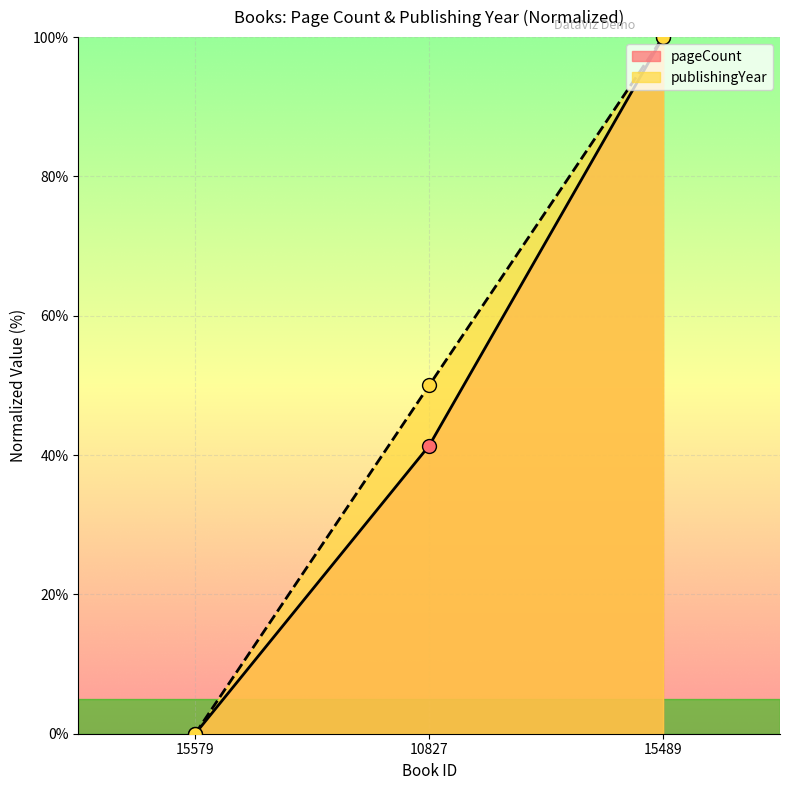

At how many categories does at least one series exceed 43?

2